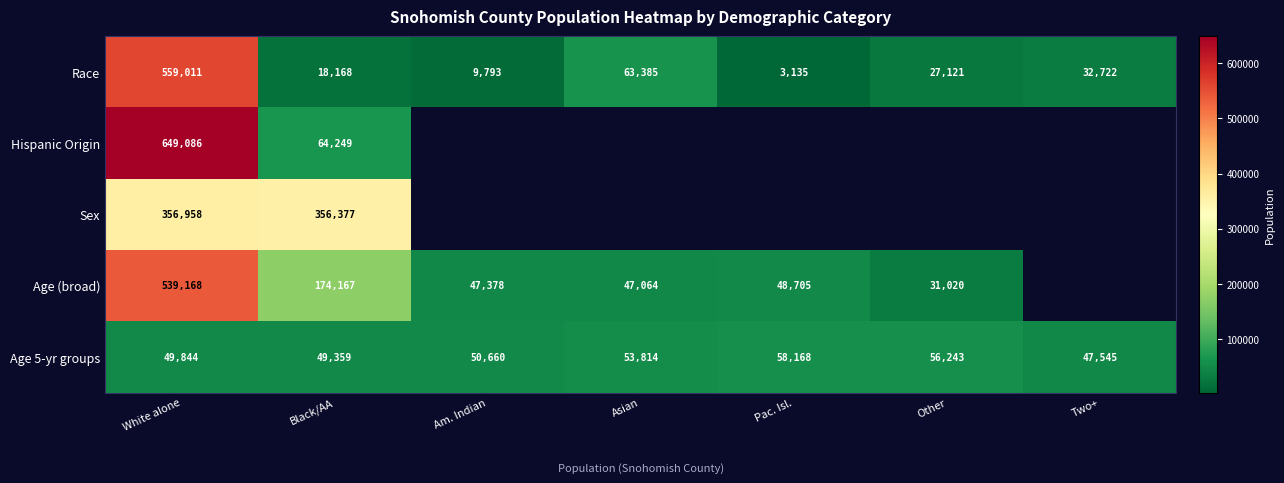

What is the average value of the Race series?

101905